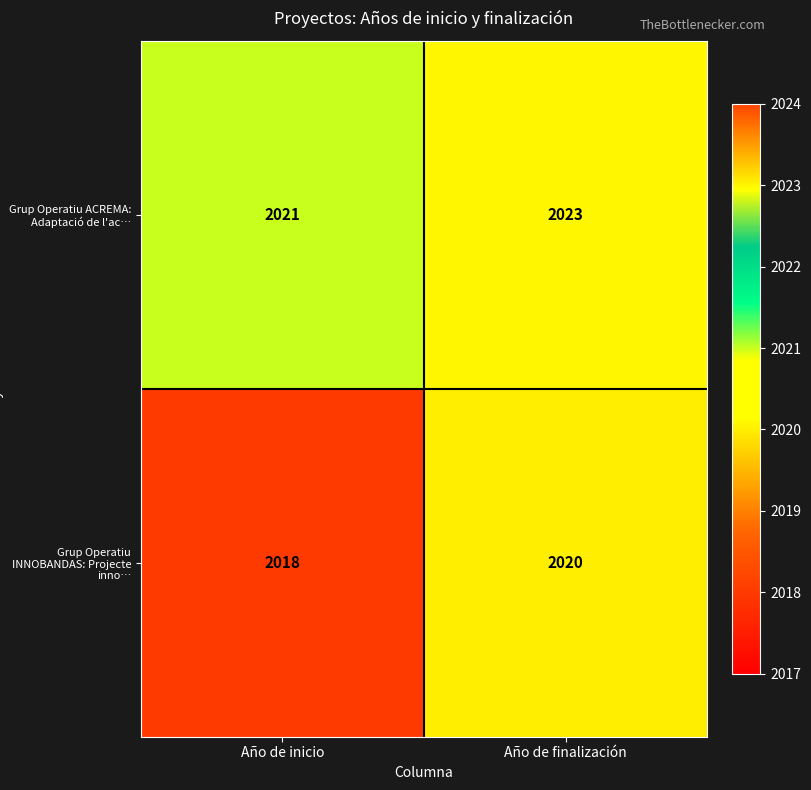

Reading right to left, extract all data points from this chart.

Grup Operatiu ACREMA: Adaptació de l'ac…: Año de finalización=2023	Año de inicio=2021
Grup Operatiu INNOBANDAS: Projecte inno…: Año de finalización=2020	Año de inicio=2018